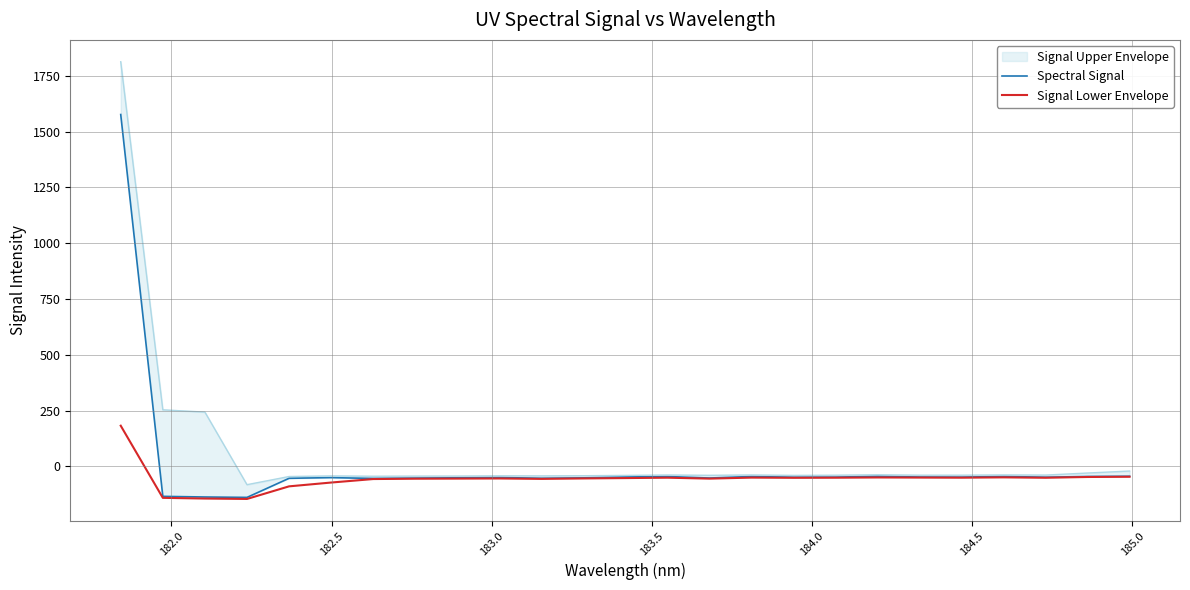

True or false: Signal Lower Envelope and Spectral Signal intersect in this chart.

False